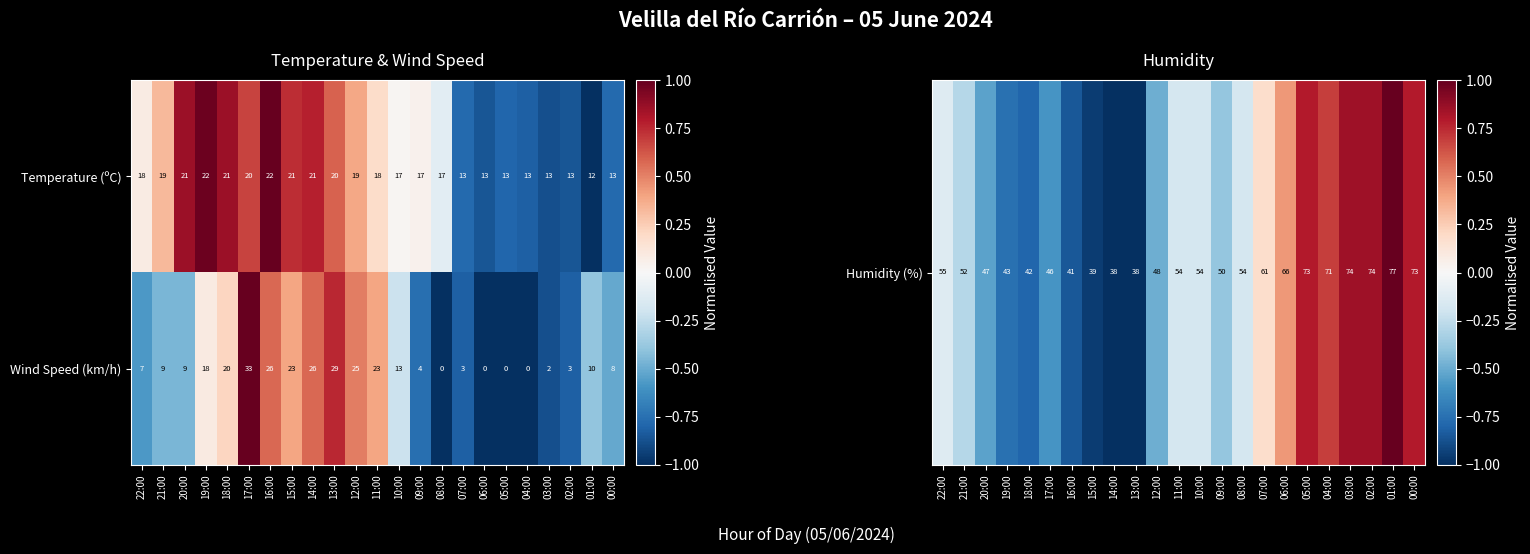

Between 20:00 and 12:00, which series saw the biggest shift?

Wind Speed (km/h)